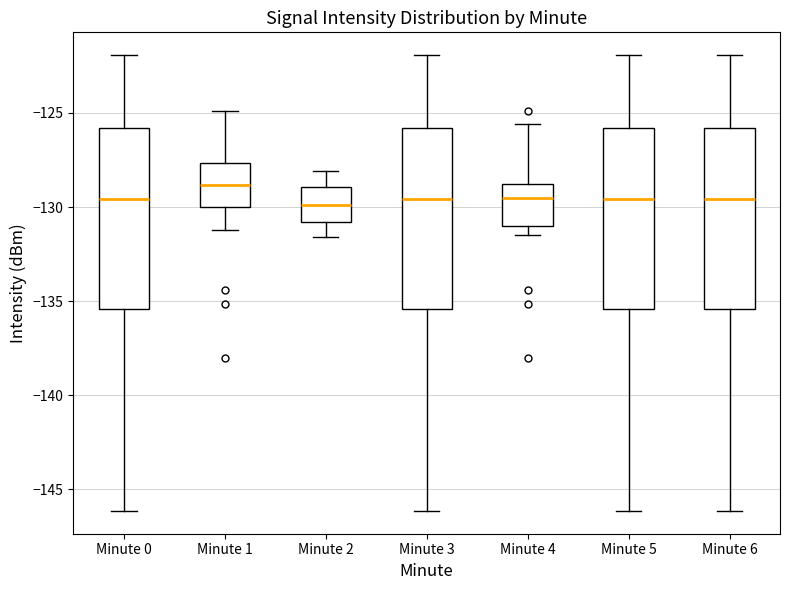

Reading left to right, read every box against the y-axis: the position of its median line, the range the box covers, and the ends of its whiskers. The values are not printed on the chart, so give them approximately, as read against the axis.

Minute 0: median -129.5, box -135.5 to -126.0, whiskers -146.0 to -122.0
Minute 1: median -129.0, box -130.0 to -127.5, whiskers -131.0 to -125.0
Minute 2: median -130.0, box -131.0 to -129.0, whiskers -131.5 to -128.0
Minute 3: median -129.5, box -135.5 to -126.0, whiskers -146.0 to -122.0
Minute 4: median -129.5, box -131.0 to -129.0, whiskers -131.5 to -125.5
Minute 5: median -129.5, box -135.5 to -126.0, whiskers -146.0 to -122.0
Minute 6: median -129.5, box -135.5 to -126.0, whiskers -146.0 to -122.0